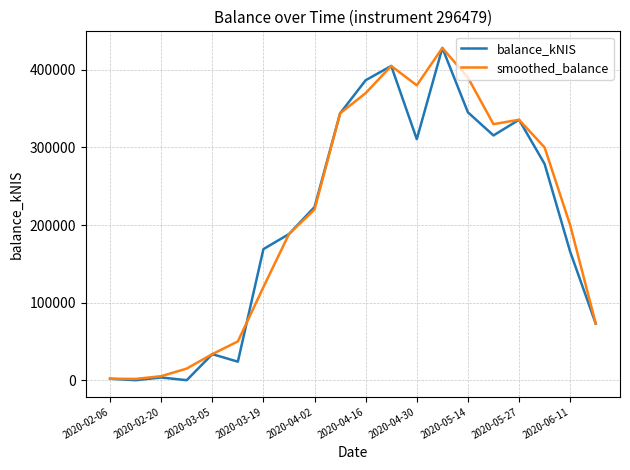

How many distinct data groups are displayed?

2